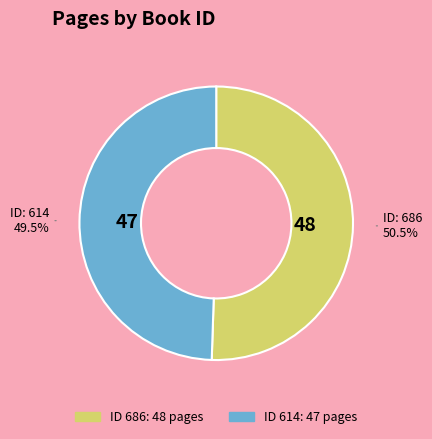

Is there any slice that represents more than half of the pie?

Yes